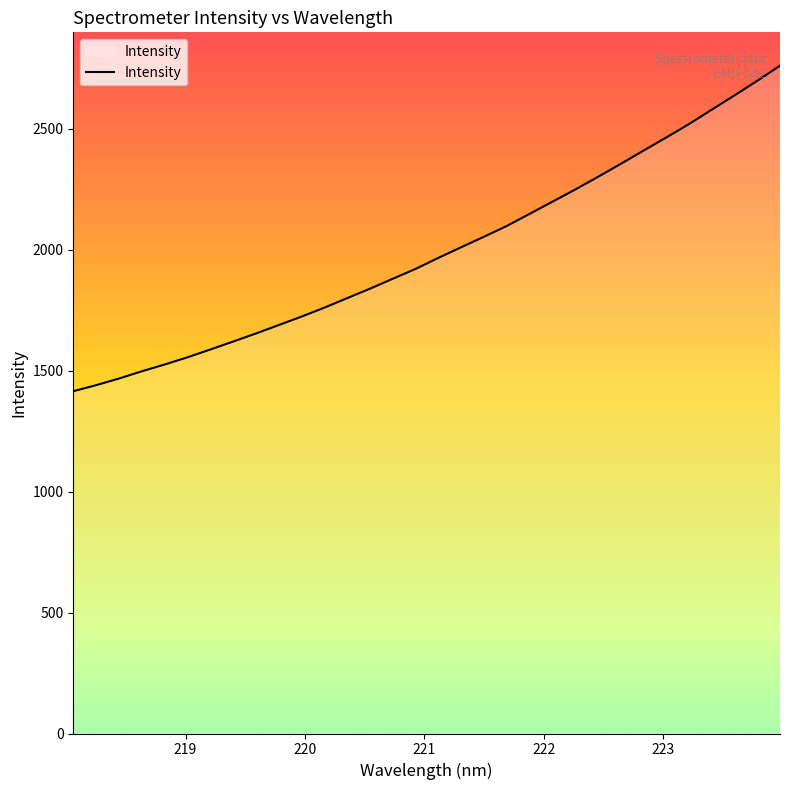

What is the minimum value shown in the chart?

1415.1